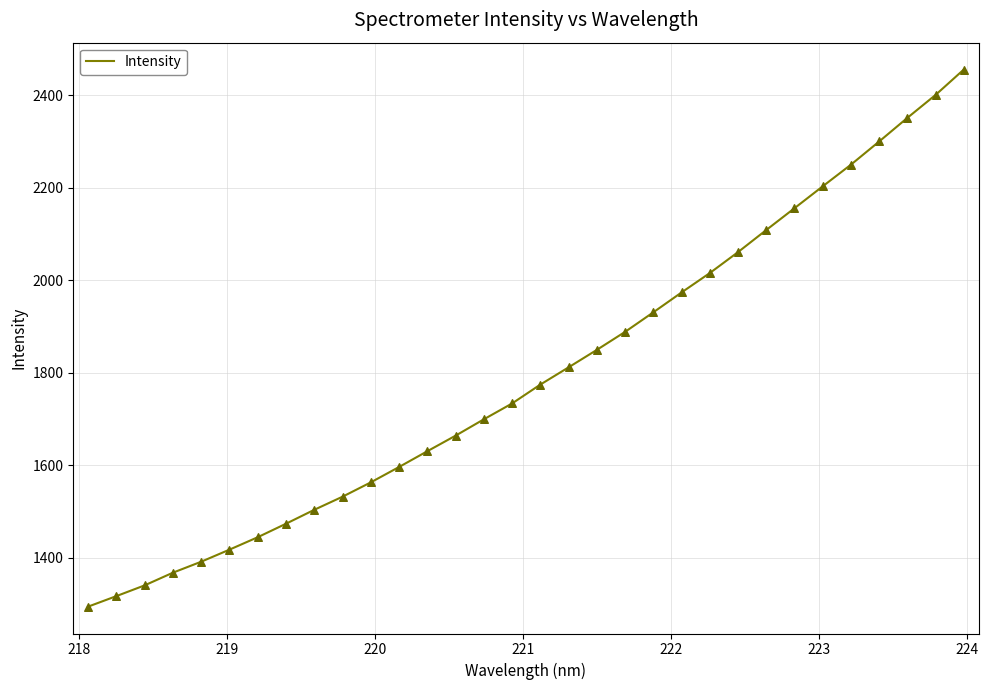

What is the difference between the maximum and minimum values?

1161.4